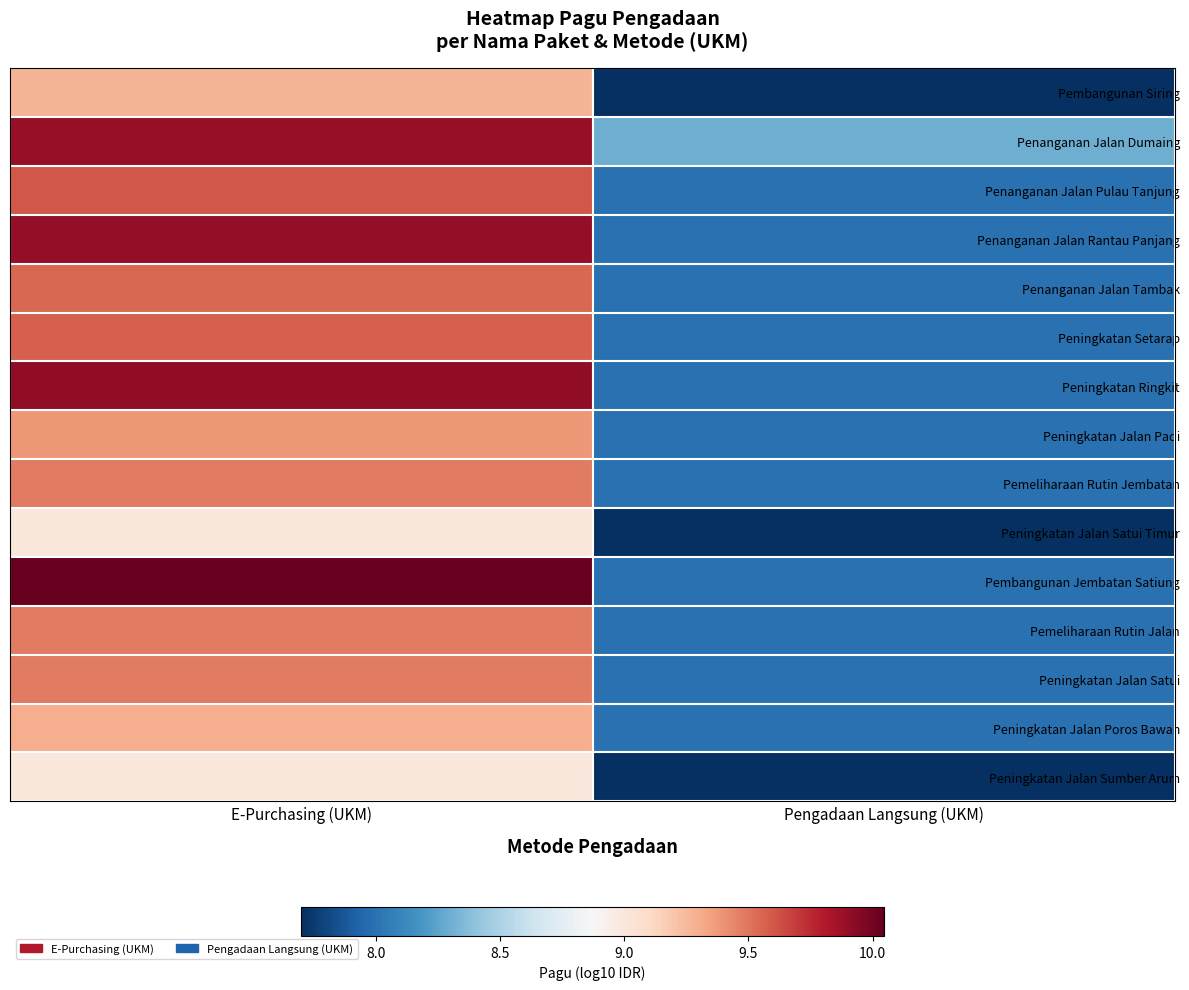

Reading left to right, list all the values displayed in this chart.

Pembangunan Siring: E-Purchasing (UKM)=9.3	Pengadaan Langsung (UKM)=7.7
Penanganan Jalan Dumaing: E-Purchasing (UKM)=9.9	Pengadaan Langsung (UKM)=8.3
Penanganan Jalan Pulau Tanjung: E-Purchasing (UKM)=9.6	Pengadaan Langsung (UKM)=8.0
Penanganan Jalan Rantau Panjang: E-Purchasing (UKM)=9.9	Pengadaan Langsung (UKM)=8.0
Penanganan Jalan Tambak: E-Purchasing (UKM)=9.5	Pengadaan Langsung (UKM)=8.0
Peningkatan Setarap: E-Purchasing (UKM)=9.6	Pengadaan Langsung (UKM)=8.0
Peningkatan Ringkit: E-Purchasing (UKM)=9.9	Pengadaan Langsung (UKM)=8.0
Peningkatan Jalan Padi: E-Purchasing (UKM)=9.4	Pengadaan Langsung (UKM)=8.0
Pemeliharaan Rutin Jembatan: E-Purchasing (UKM)=9.5	Pengadaan Langsung (UKM)=8.0
Peningkatan Jalan Satui Timur: E-Purchasing (UKM)=9.0	Pengadaan Langsung (UKM)=7.7
Pembangunan Jembatan Satiung: E-Purchasing (UKM)=10.0	Pengadaan Langsung (UKM)=8.0
Pemeliharaan Rutin Jalan: E-Purchasing (UKM)=9.5	Pengadaan Langsung (UKM)=8.0
Peningkatan Jalan Satui: E-Purchasing (UKM)=9.5	Pengadaan Langsung (UKM)=8.0
Peningkatan Jalan Poros Bawah: E-Purchasing (UKM)=9.3	Pengadaan Langsung (UKM)=8.0
Peningkatan Jalan Sumber Arum: E-Purchasing (UKM)=9.0	Pengadaan Langsung (UKM)=7.7